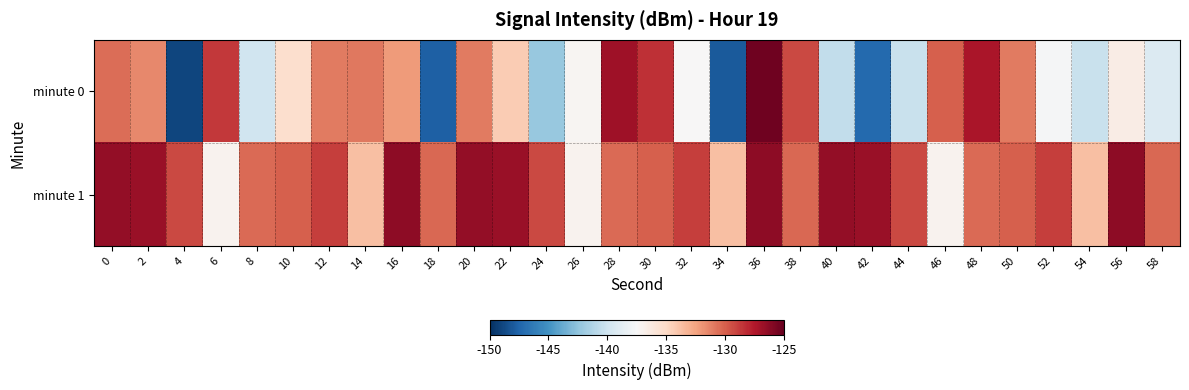

What is the spread (max minus min) of values at 20?

4.5